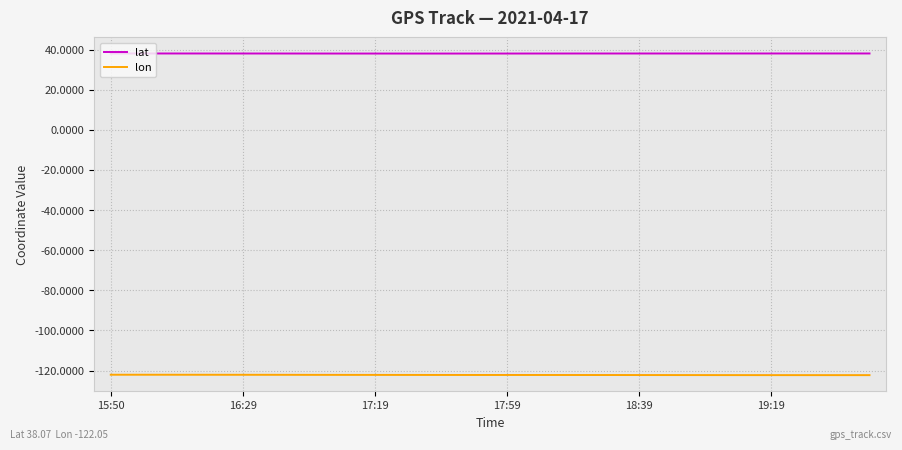

What is the smallest value displayed?

-122.3